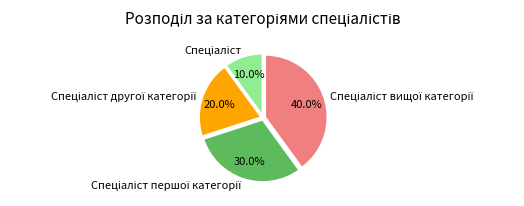

Is there any slice that represents more than half of the pie?

No